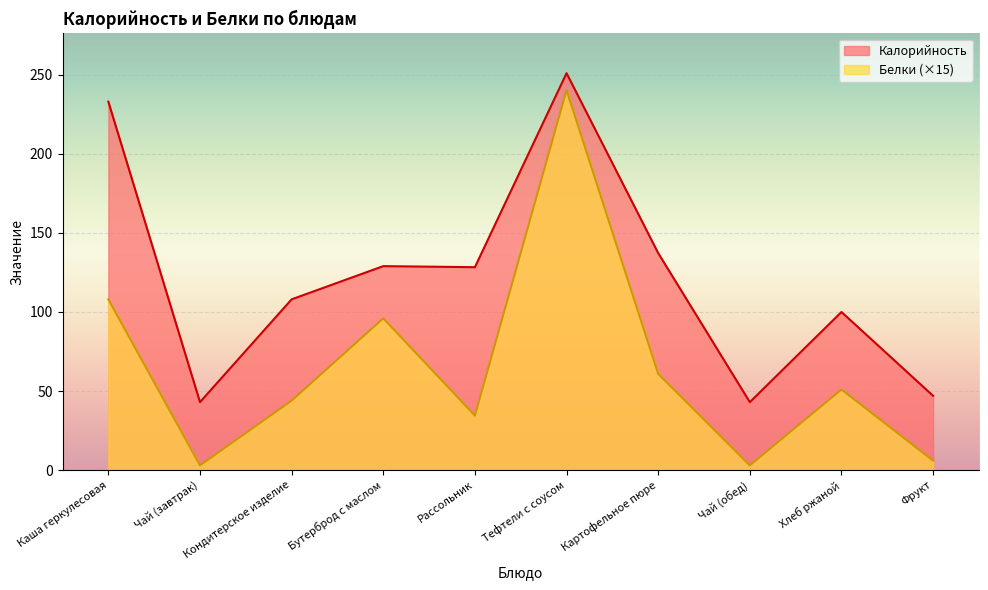

List the series in order of their peak value, highest first.

Калорийность, Белки (×15)